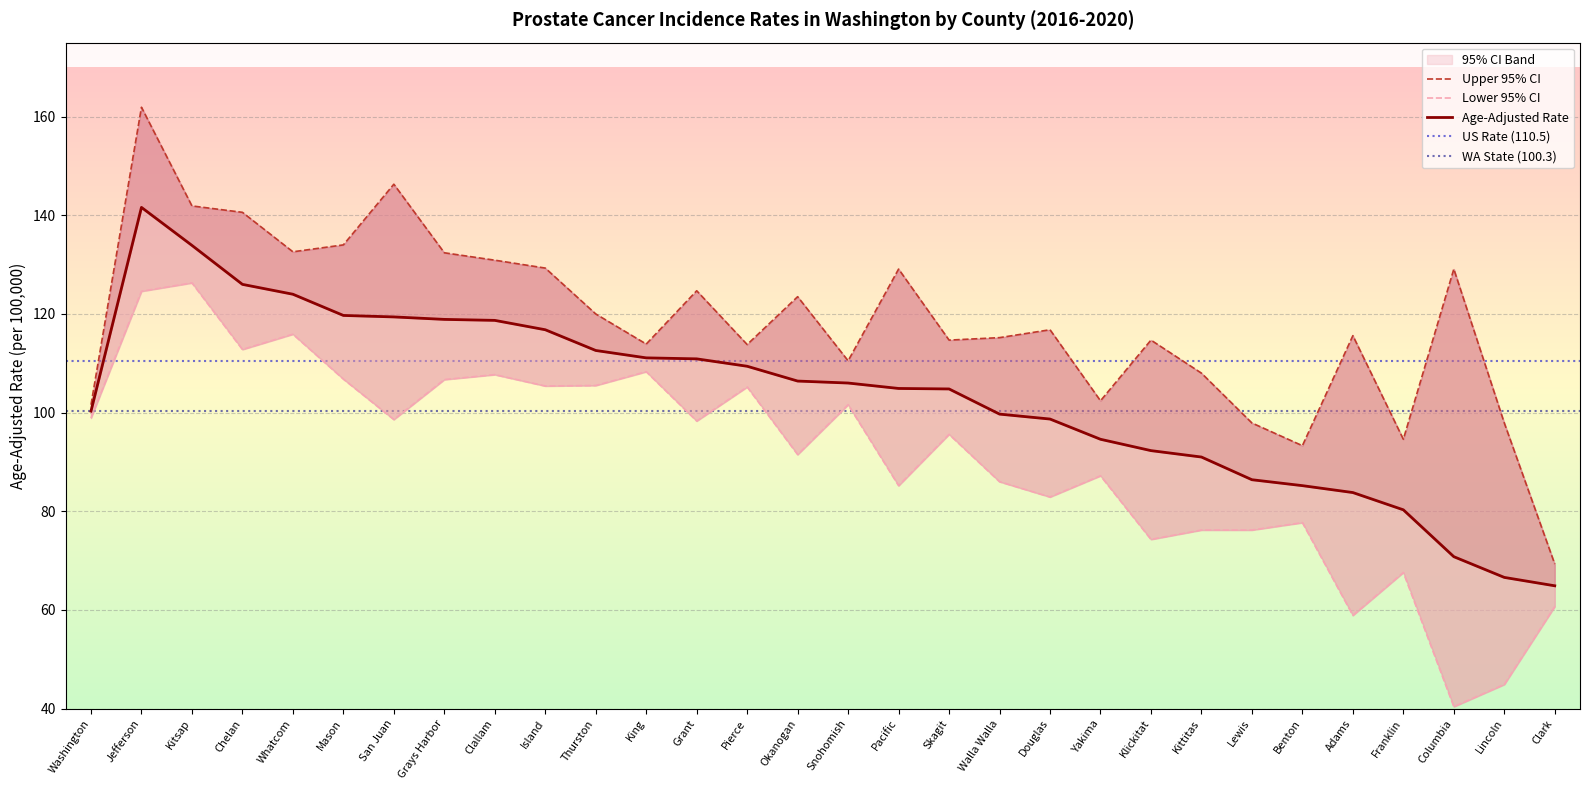

Reading left to right, what are all the values shown in this chart?

Age-Adjusted Rate: 100.3	141.6	133.9	126.0	124.0	119.7	119.4	118.9	118.7	116.8	112.6	111.1	110.9	109.4	106.4	106.0	104.9	104.8	99.7	98.7	94.6	92.3	91.0	86.4	85.2	83.8	80.3	70.8	66.6	64.9
Lower 95% CI: 98.9	124.6	126.3	112.8	115.9	106.8	98.6	106.7	107.7	105.4	105.5	108.3	98.3	105.2	91.5	101.6	85.2	95.6	86.0	82.9	87.2	74.3	76.2	76.2	77.7	58.9	67.6	40.4	44.9	60.7
Upper 95% CI: 101.6	161.9	141.9	140.6	132.6	134.0	146.3	132.4	130.9	129.3	120.0	113.9	124.7	113.8	123.5	110.5	129.1	114.7	115.2	116.8	102.4	114.7	108.0	97.9	93.3	115.6	94.6	129.1	97.9	69.3